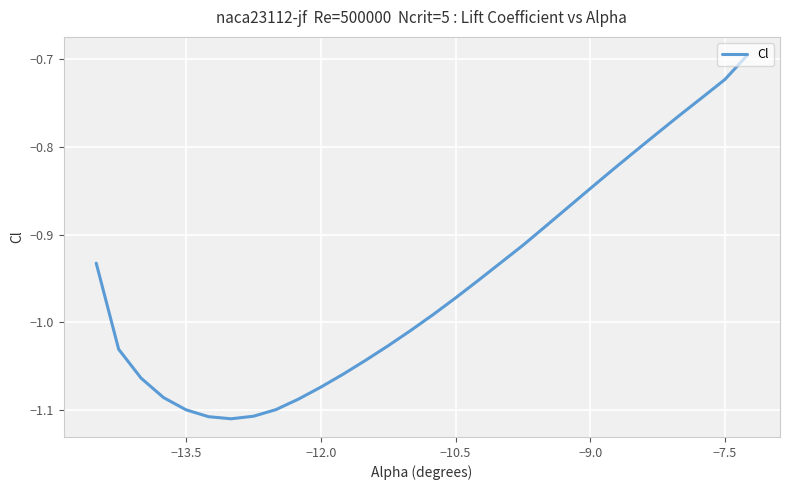

What is the difference between the maximum and minimum values?

0.4